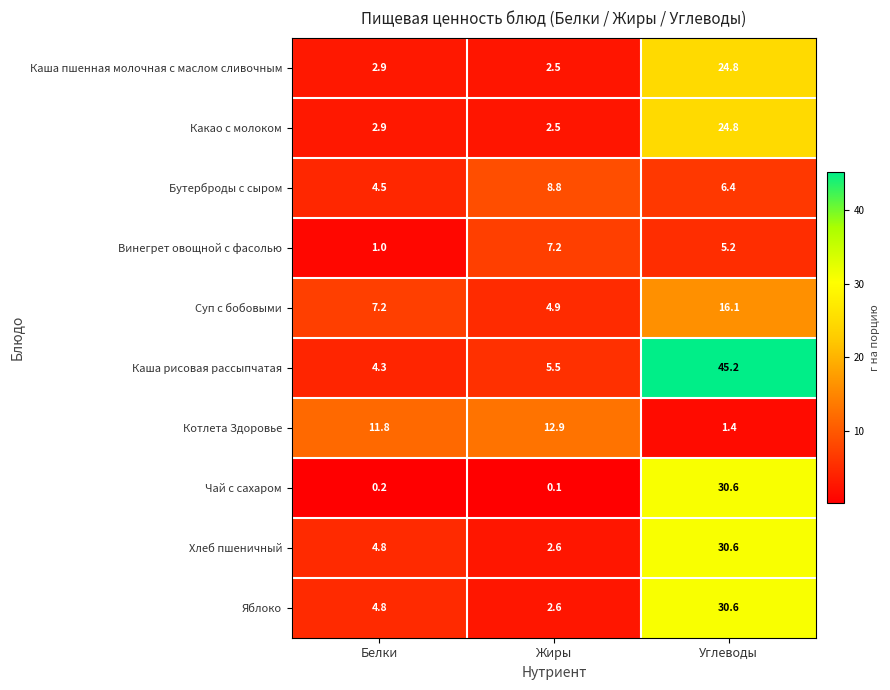

Where is Каша пшенная молочная с маслом сливочным nearest to the value 13?

Белки